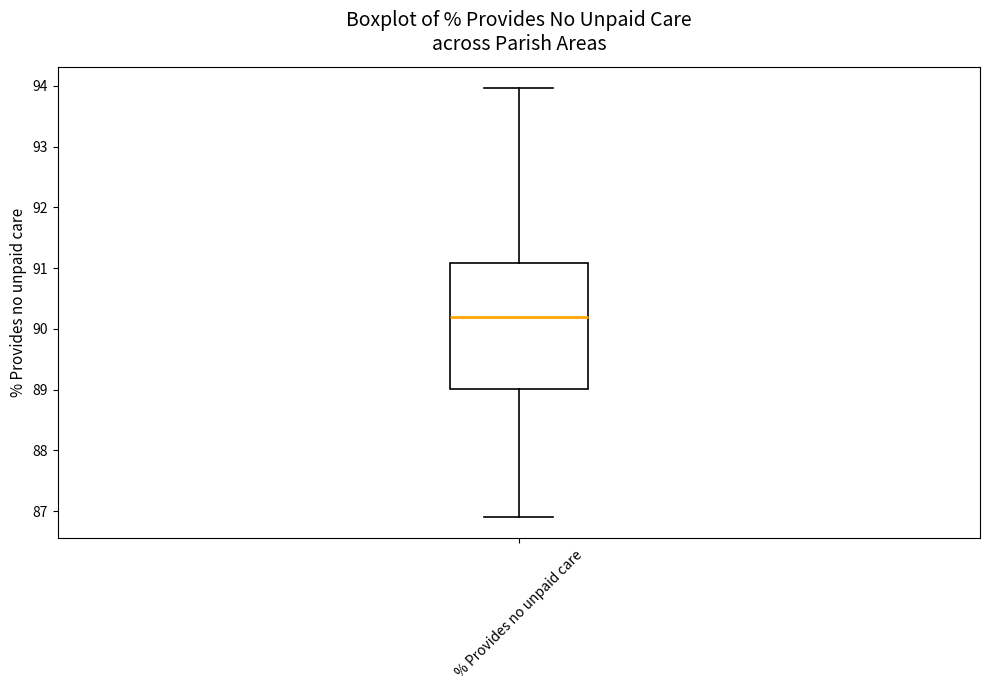

Transcribe this box plot: give where the median line is, the range the box spans, and where the two whiskers end, as read against the y-axis. The values are not printed on the chart, so give them approximately, as read against the axis.

median 90.2, box 89.0 to 91.1, whiskers 86.9 to 94.0